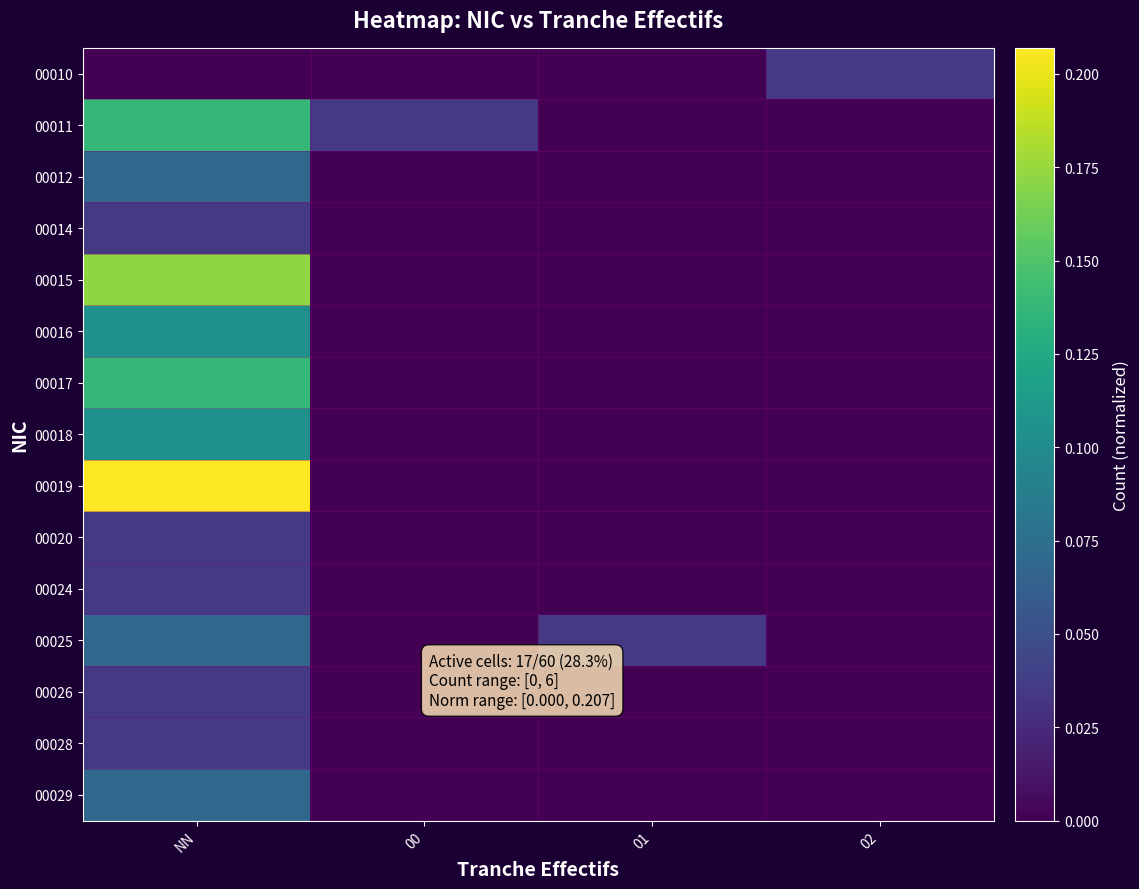

Which label corresponds to the largest value in the chart?

NN